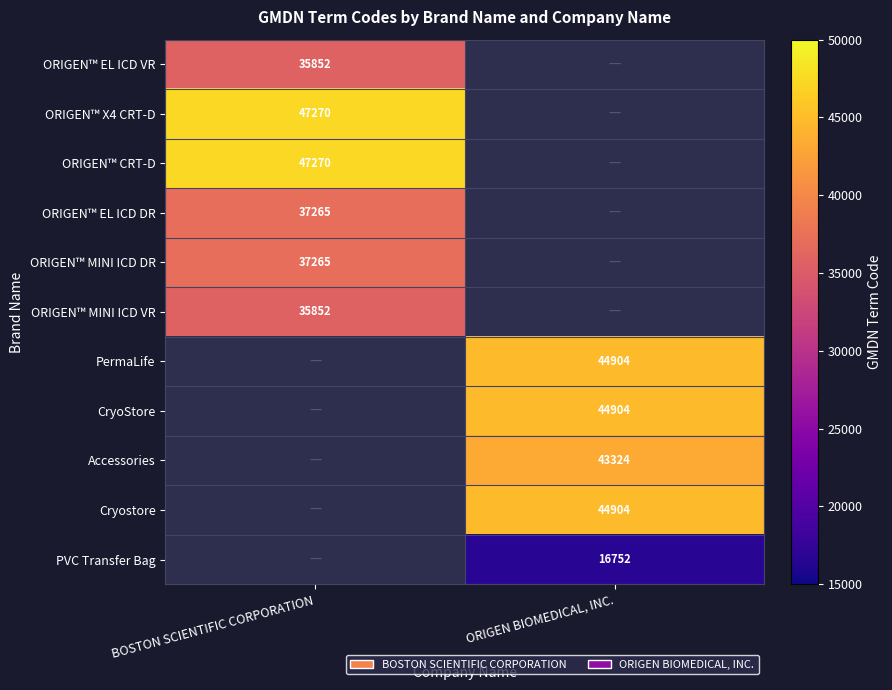

Which has a higher value, ORIGEN BIOMEDICAL, INC. or BOSTON SCIENTIFIC CORPORATION?

BOSTON SCIENTIFIC CORPORATION